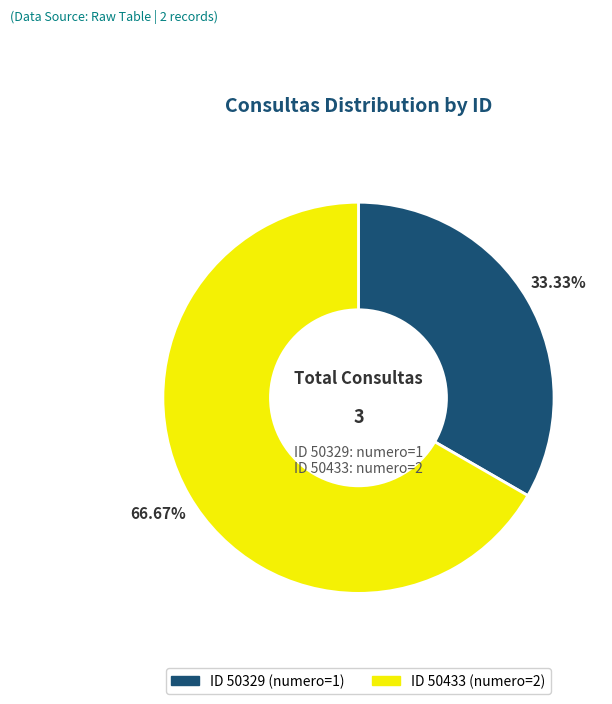

Is there any slice that represents more than half of the pie?

Yes